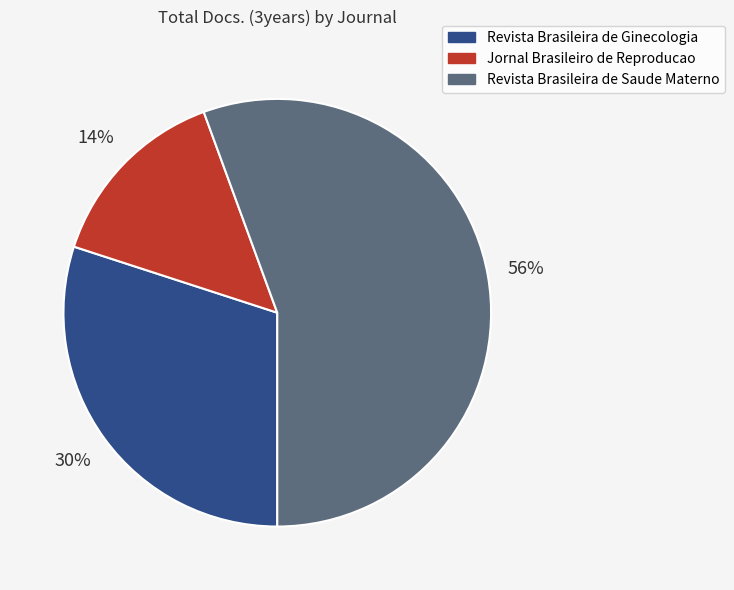

Rank the categories by value from lowest to highest.

Jornal Brasileiro de Reproducao, Revista Brasileira de Ginecologia, Revista Brasileira de Saude Materno